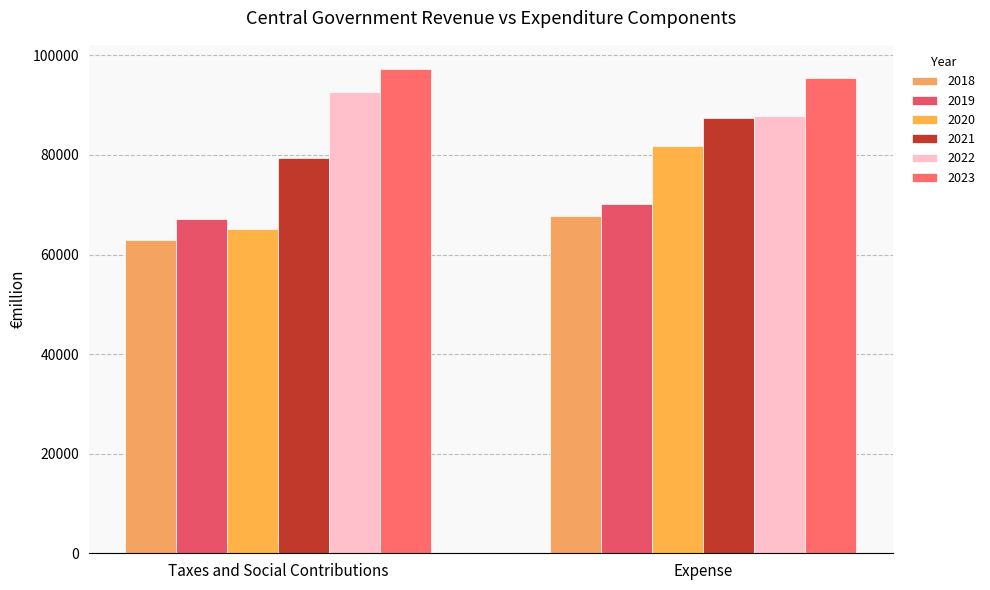

Which label corresponds to the smallest value in the chart?

Taxes and Social Contributions